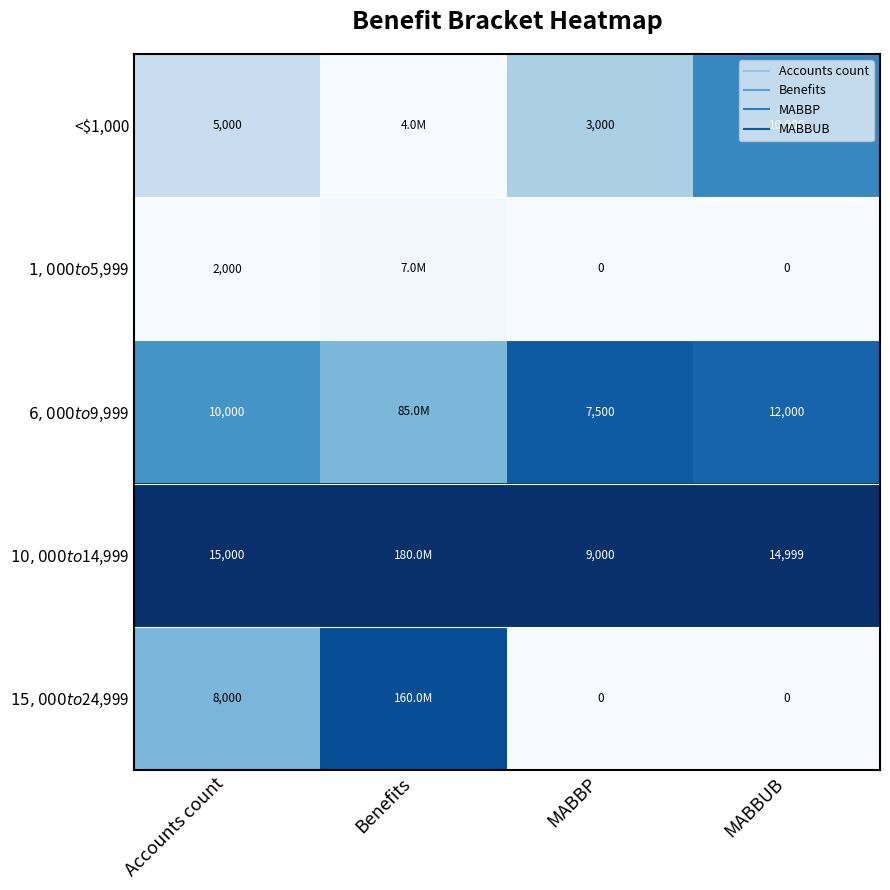

The <$1,000 series shows 0.3 at Benefits. True or false?

False